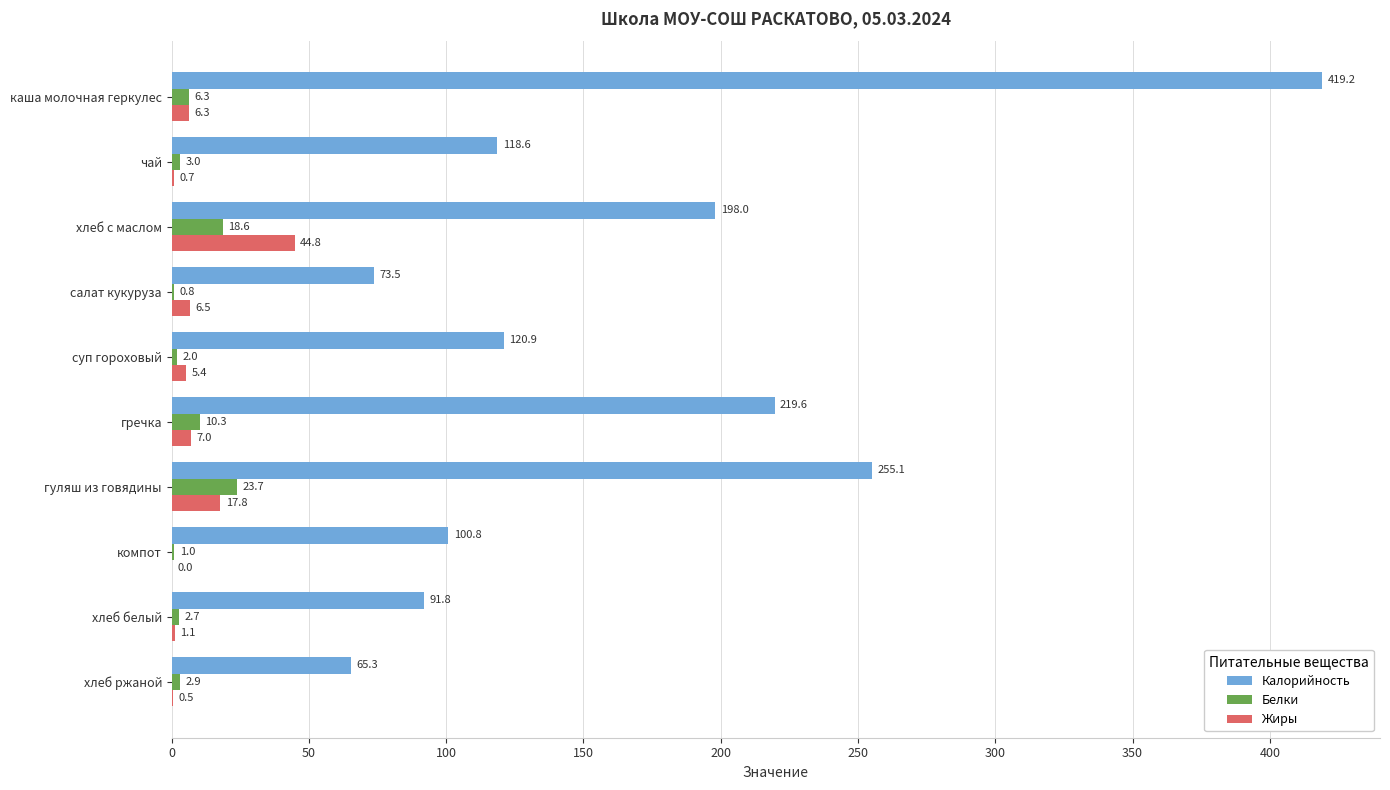

What is the maximum value for Жиры?

44.8